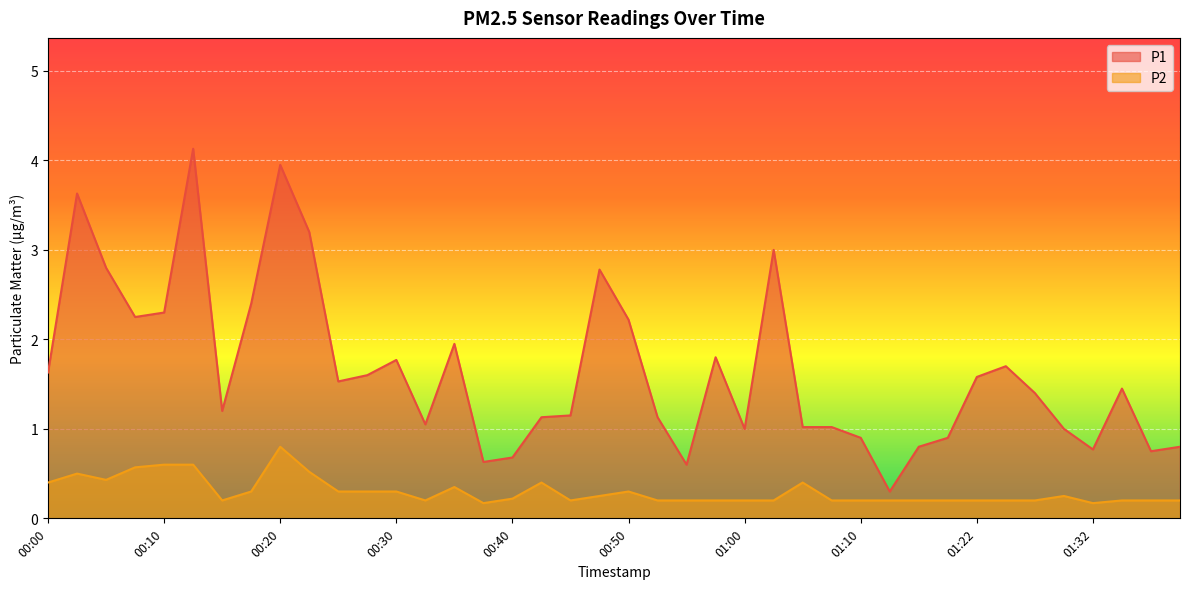

Reading left to right, transcribe all the data shown in this chart.

P1: 00:00=1.6	00:03=3.6	00:05=2.8	00:08=2.2	00:10=2.3	00:13=4.1	00:15=1.2	00:18=2.4	00:20=4.0	00:23=3.2	00:25=1.5	00:28=1.6	00:30=1.8	00:33=1.1	00:35=1.9	00:37=0.6	00:40=0.7	00:42=1.1	00:45=1.1	00:47=2.8	00:50=2.2	00:52=1.1	00:55=0.6	00:57=1.8	01:00=1.0	01:02=3.0	01:05=1.0	01:07=1.0	01:10=0.9	01:12=0.3	01:15=0.8	01:17=0.9	01:22=1.6	01:25=1.7	01:27=1.4	01:30=1.0	01:32=0.8	01:35=1.4	01:37=0.8	01:40=0.8
P2: 00:00=0.4	00:03=0.5	00:05=0.4	00:08=0.6	00:10=0.6	00:13=0.6	00:15=0.2	00:18=0.3	00:20=0.8	00:23=0.5	00:25=0.3	00:28=0.3	00:30=0.3	00:33=0.2	00:35=0.3	00:37=0.2	00:40=0.2	00:42=0.4	00:45=0.2	00:47=0.2	00:50=0.3	00:52=0.2	00:55=0.2	00:57=0.2	01:00=0.2	01:02=0.2	01:05=0.4	01:07=0.2	01:10=0.2	01:12=0.2	01:15=0.2	01:17=0.2	01:22=0.2	01:25=0.2	01:27=0.2	01:30=0.2	01:32=0.2	01:35=0.2	01:37=0.2	01:40=0.2